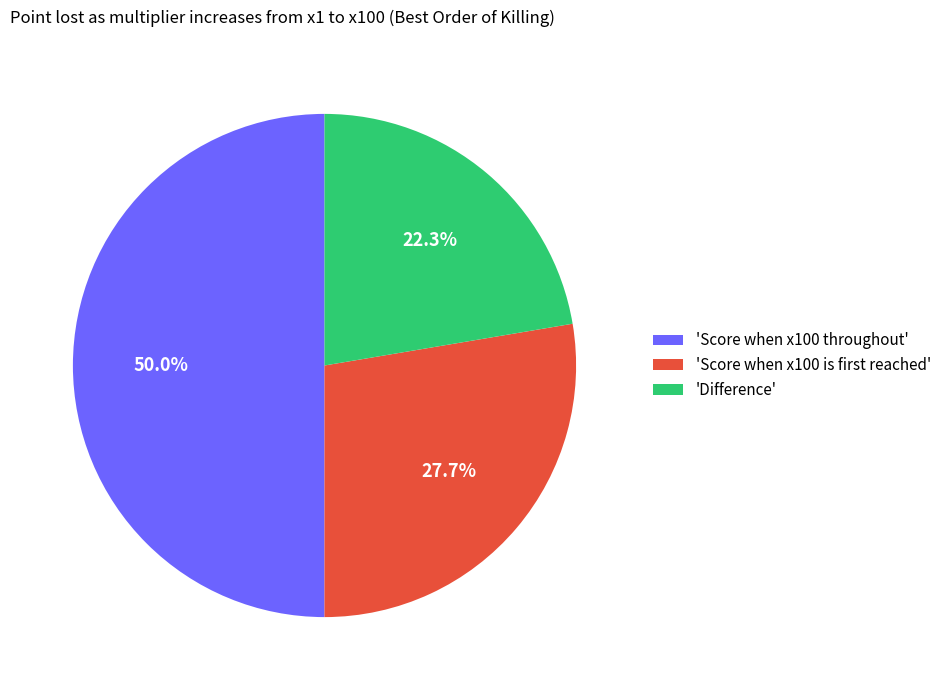

How many segments does this pie chart have?

3